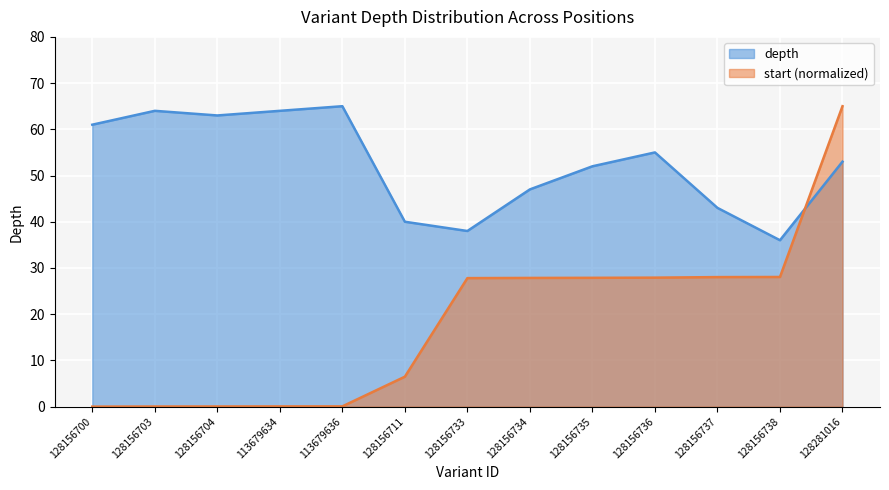

True or false: start (normalized) has a value of 6.1 at 128156735.

False